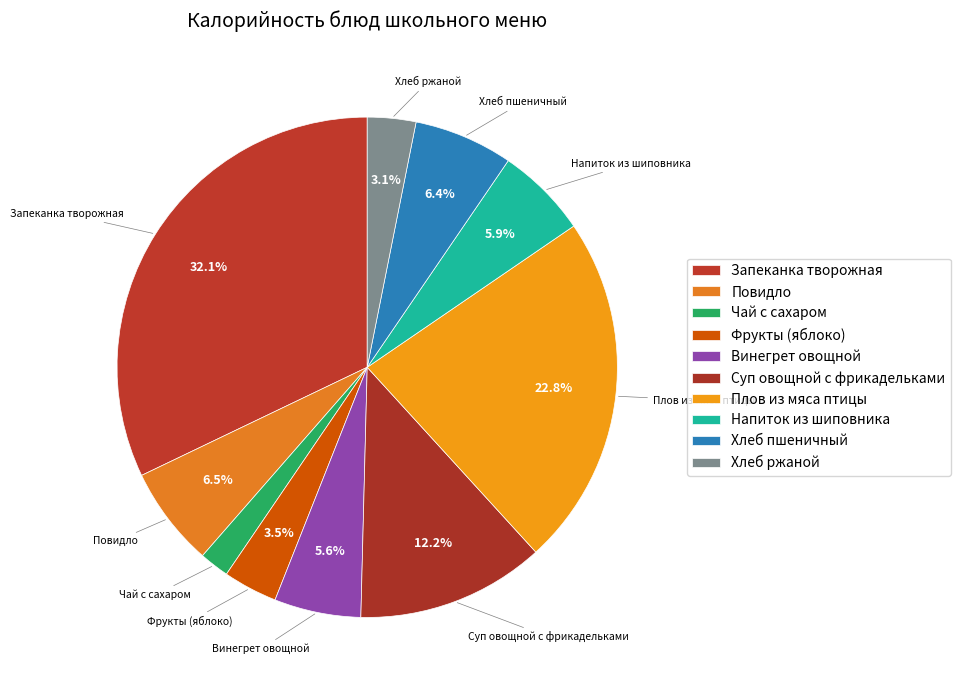

How many segments does this pie chart have?

10